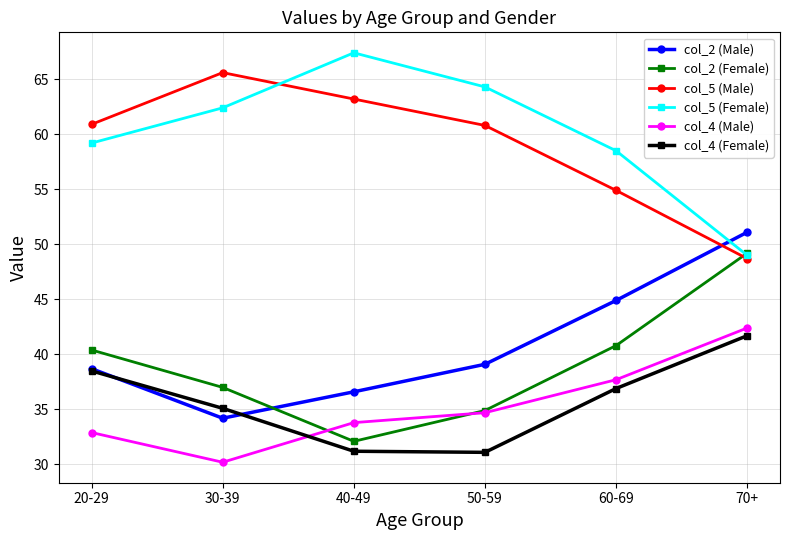

How many lines are shown in the chart?

6